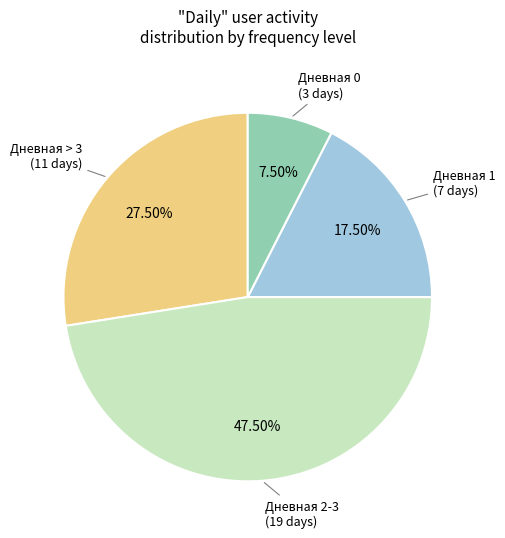

Is there a majority slice in this chart?

No